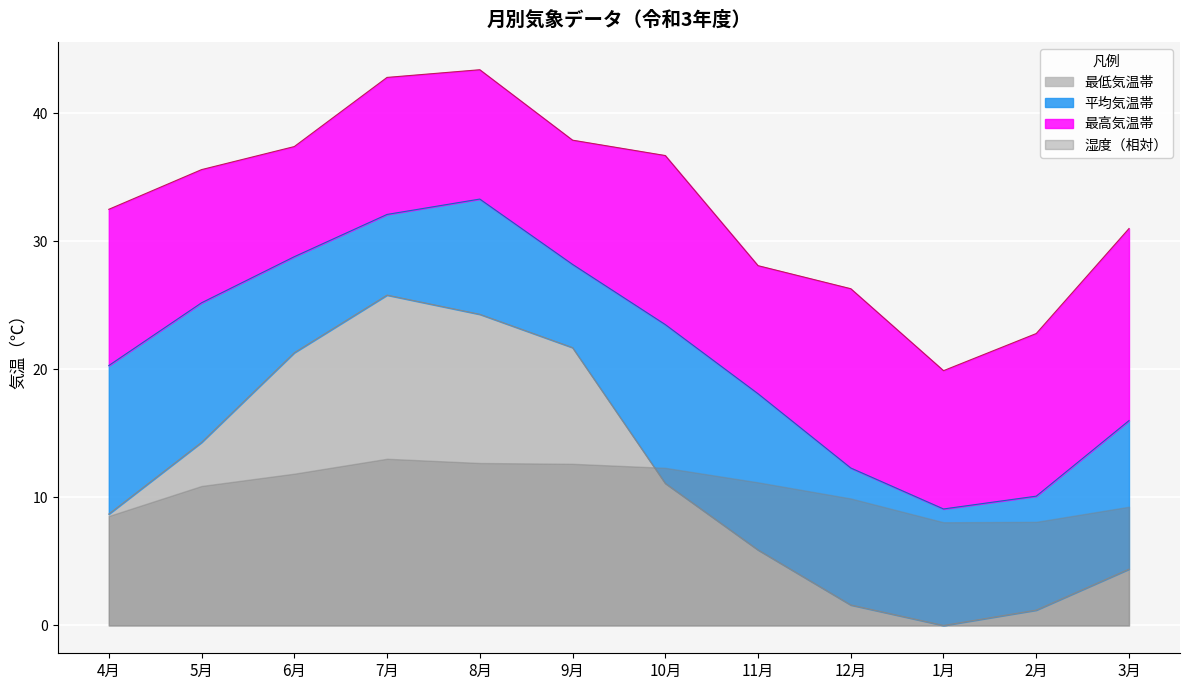

What is the approximate value of 最低気温 at 9月?

21.7